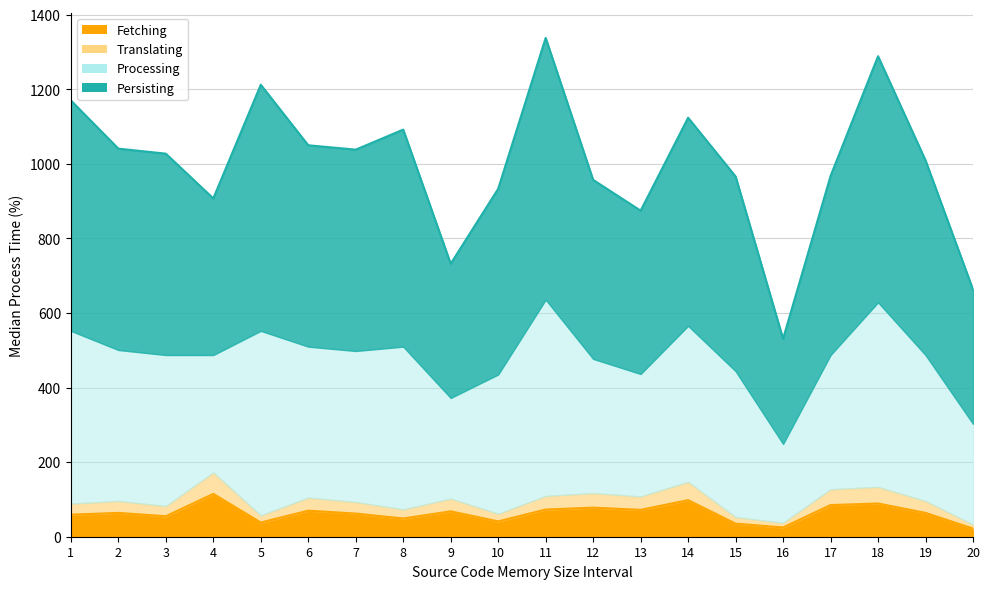

Does the chart display data point markers on the line(s)?

No